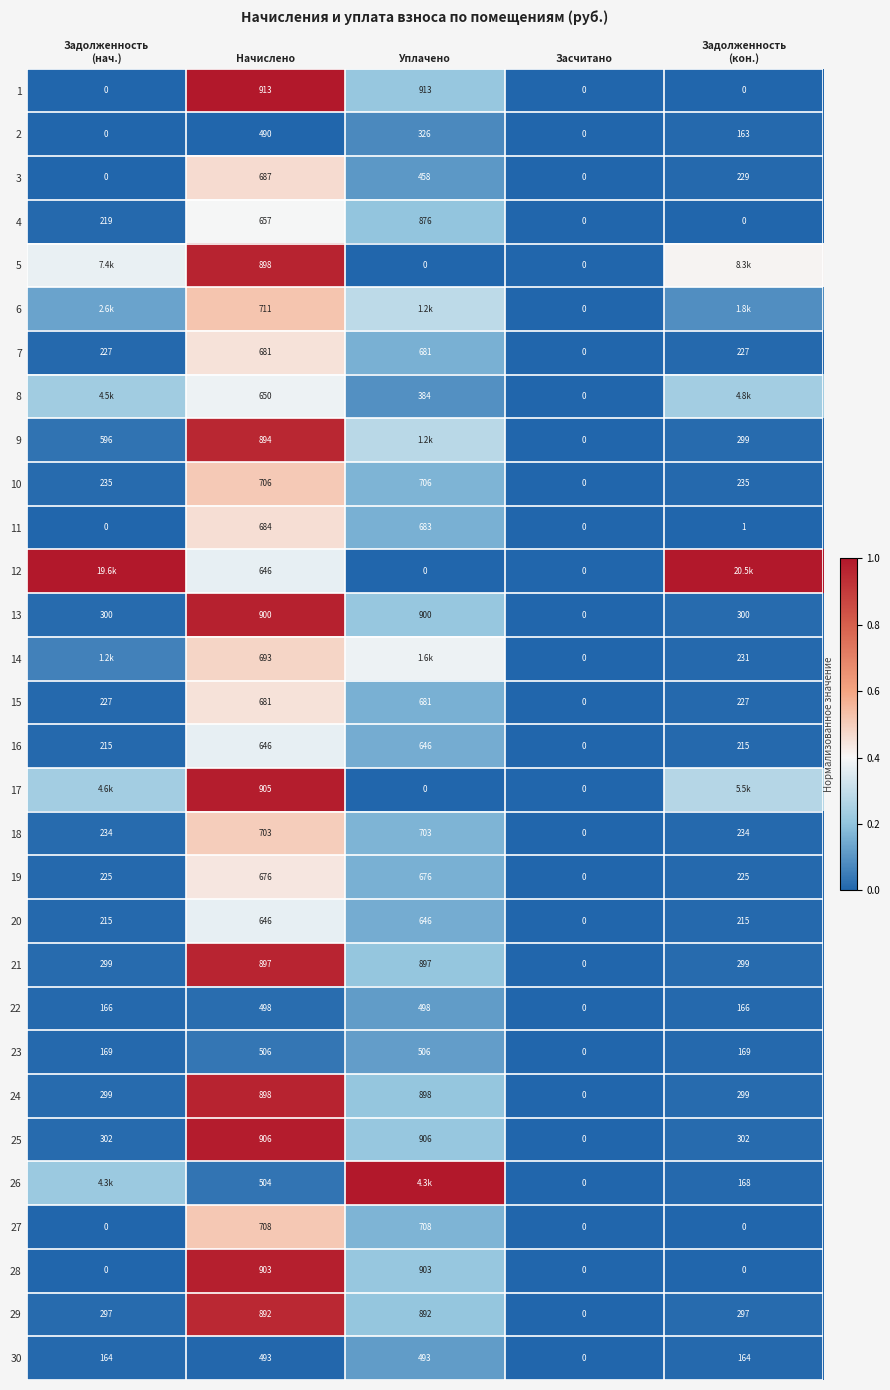

At how many categories does at least one series exceed 0?

4